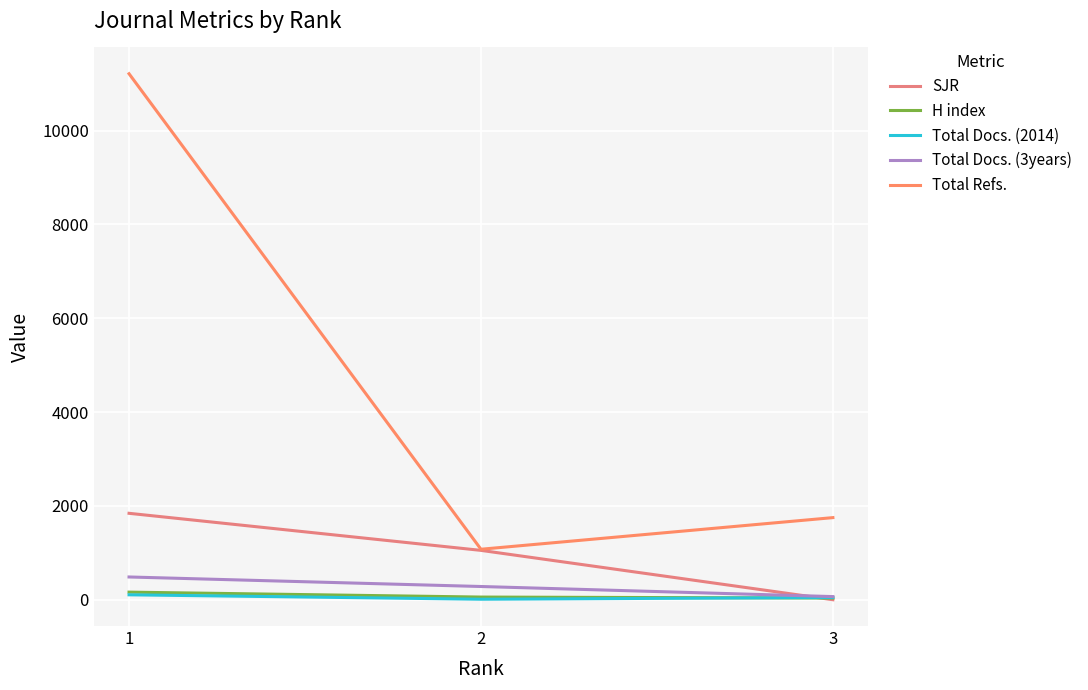

Reading right to left, list all the values displayed in this chart.

SJR: 0.2	1052.0	1842.0
H index: 36.0	57.0	162.0
Total Docs. (2014): 47.0	11.0	105.0
Total Docs. (3years): 67.0	282.0	485.0
Total Refs.: 1750.0	1076.0	11210.0